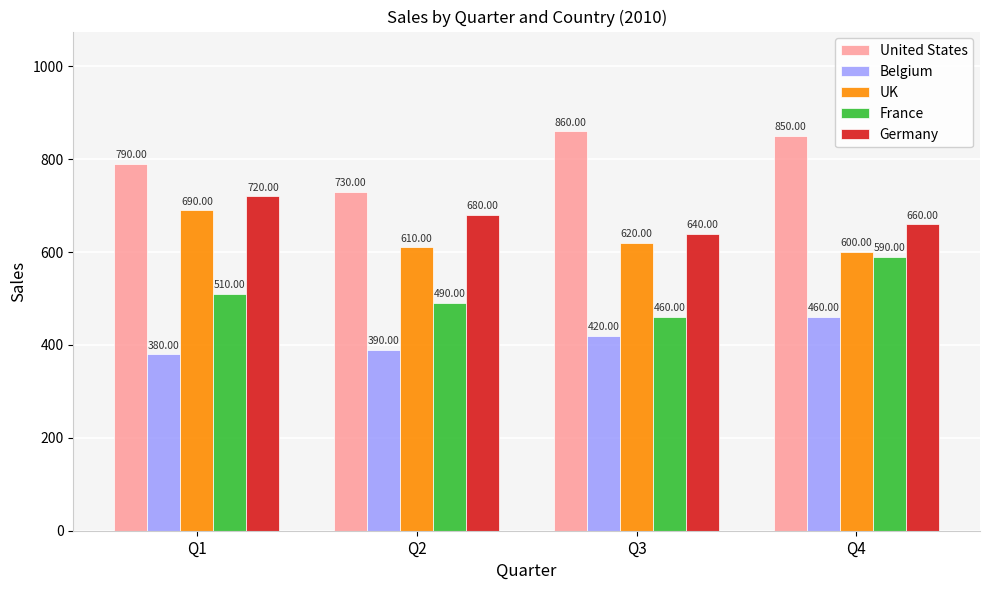

How many data points in France are less than 510?

2